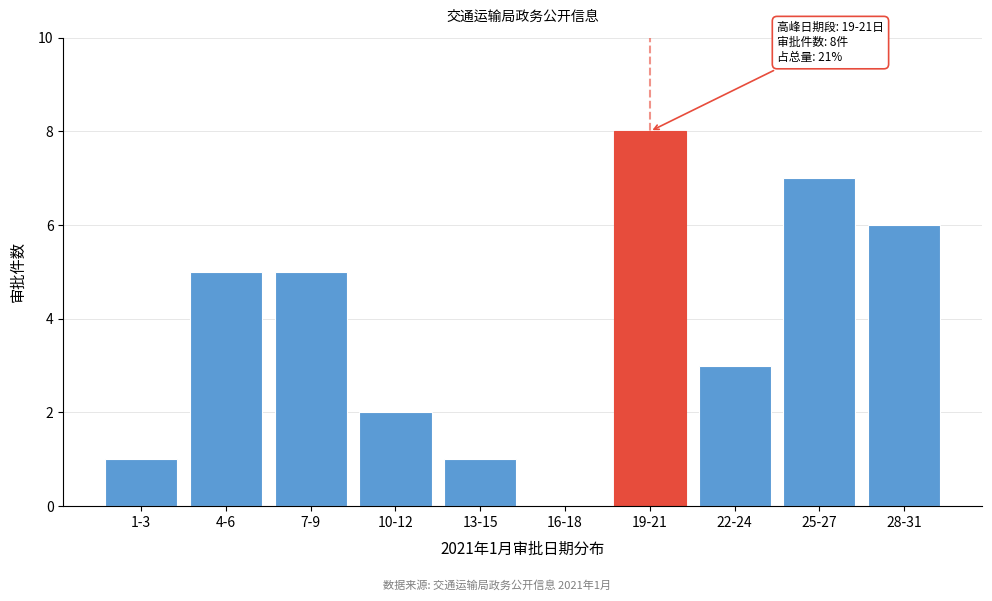

Reading right to left, list all the values displayed in this chart.

28-31=6	25-27=7	22-24=3	19-21=8	16-18=0	13-15=1	10-12=2	7-9=5	4-6=5	1-3=1